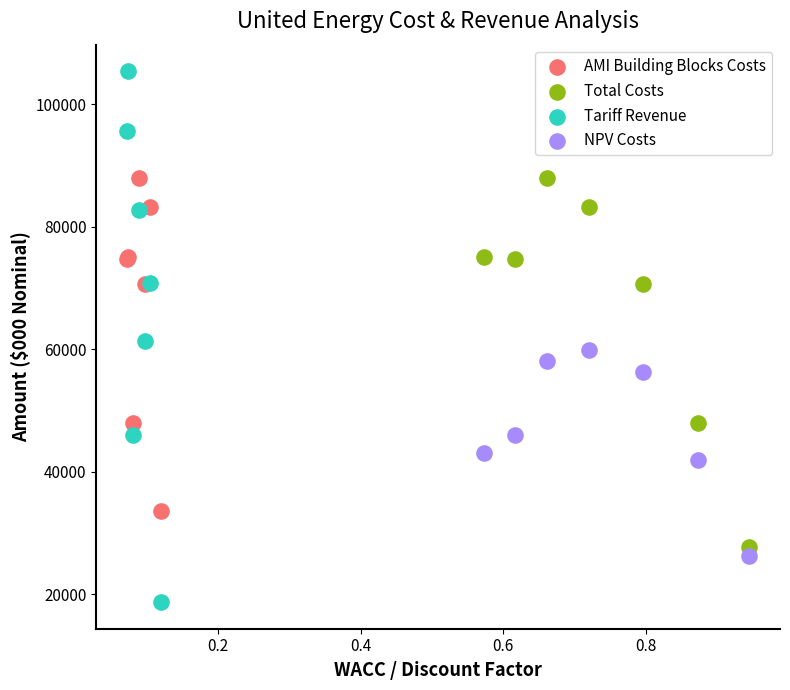

What are all the series names shown in the legend?

AMI Building Blocks Costs, Total Costs, Tariff Revenue, NPV Costs